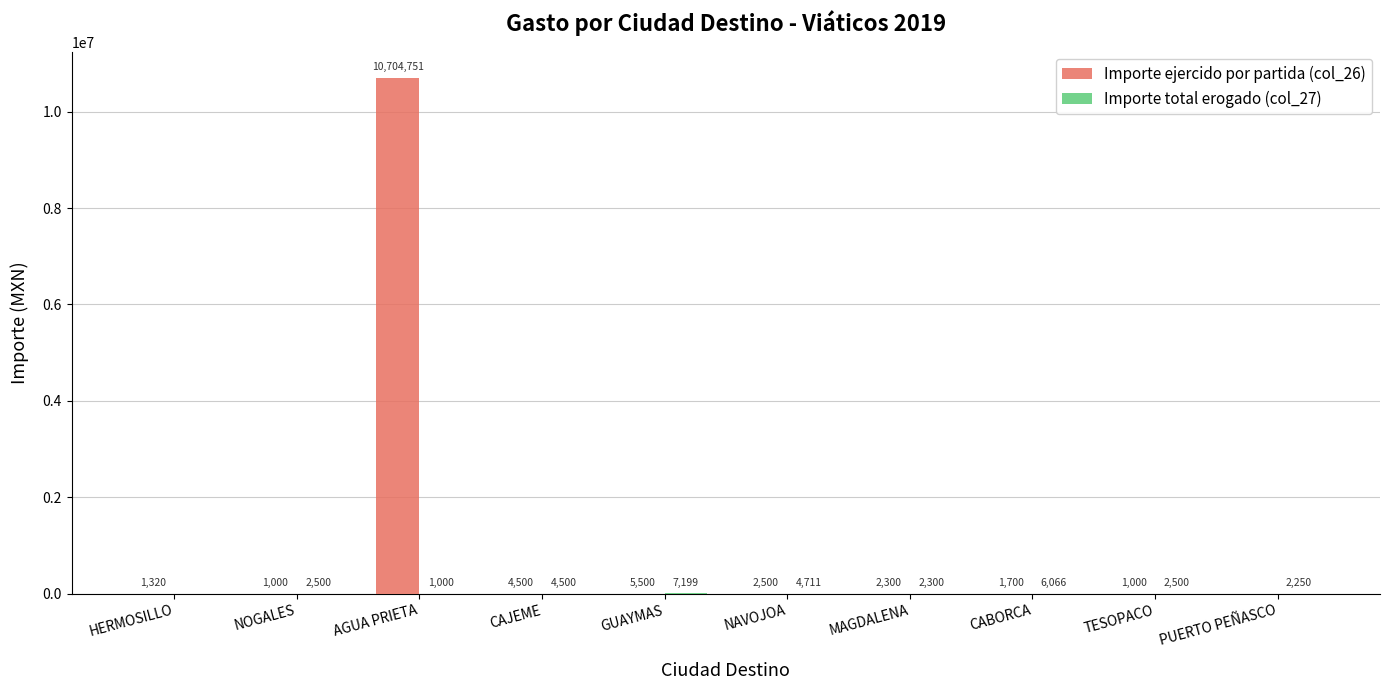

How many categories are shown in the chart?

10